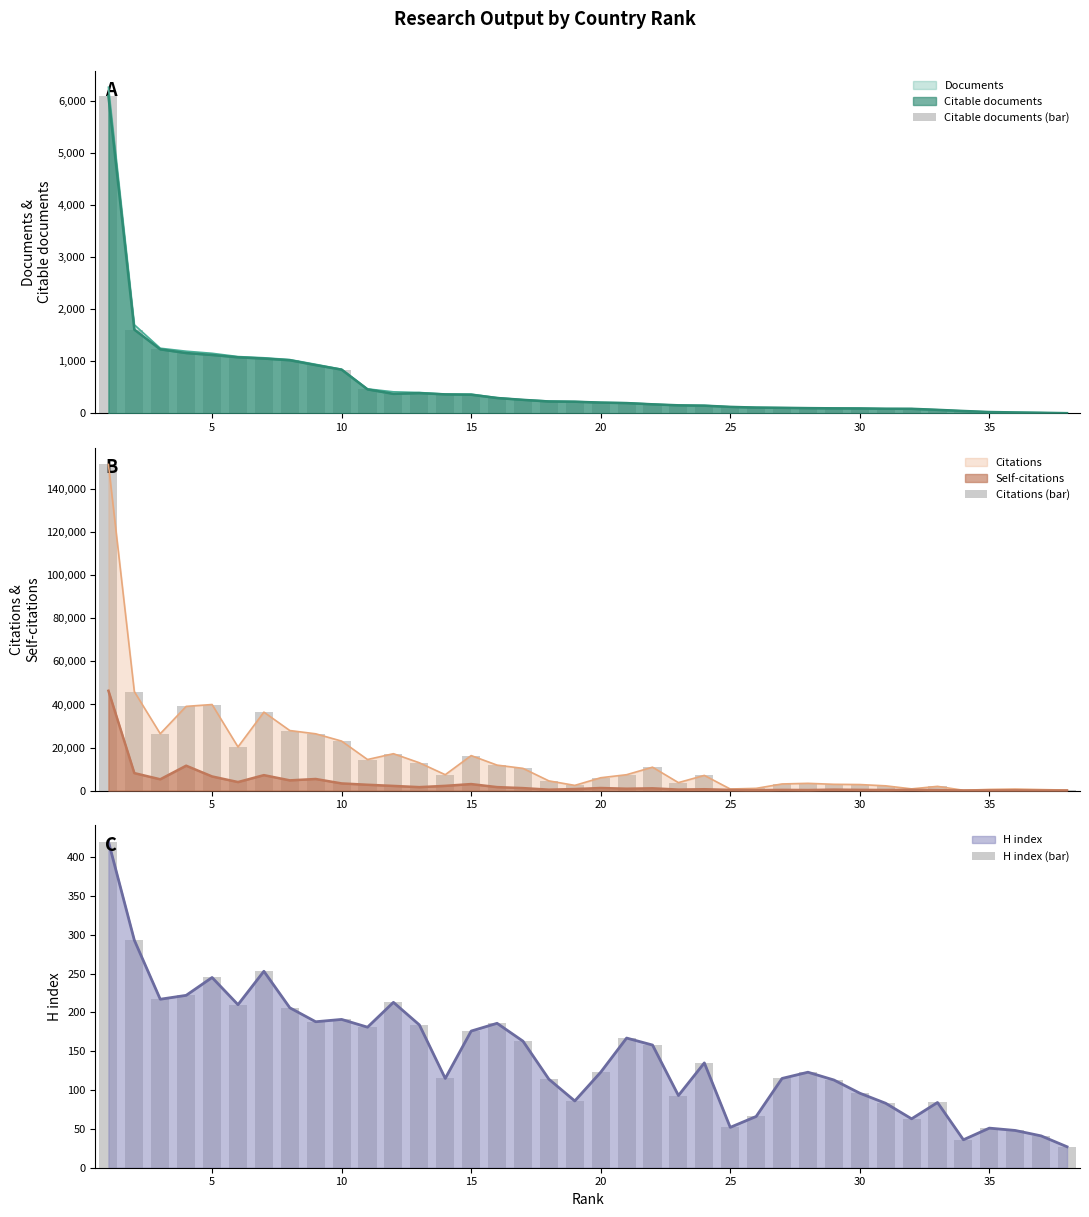

What is the value of the Citations (bar) bar at the 22nd from the left?

10870